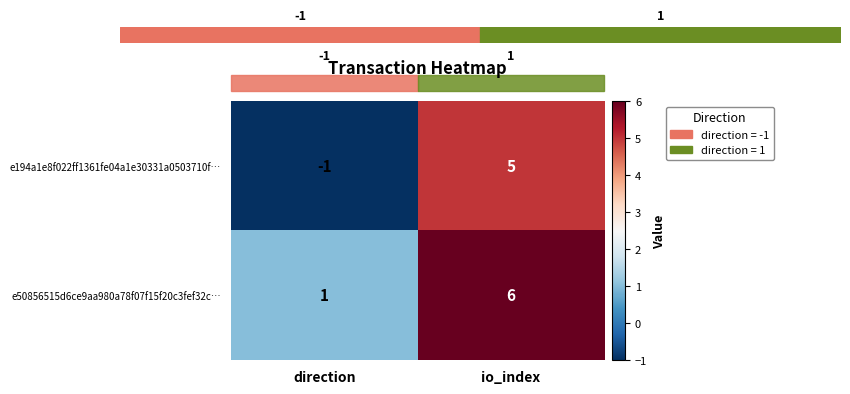

What value does the e194a1e8f022ff1361fe04a1e30331a0503710f… series have at io_index?

5